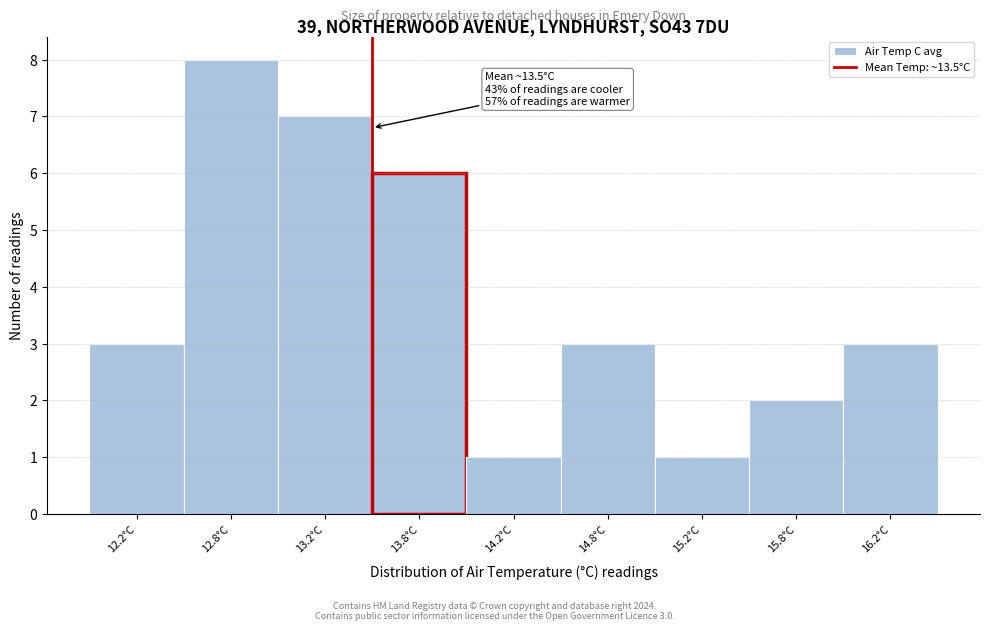

Reading left to right, list all the values displayed in this chart.

3	8	7	6	1	3	1	2	3